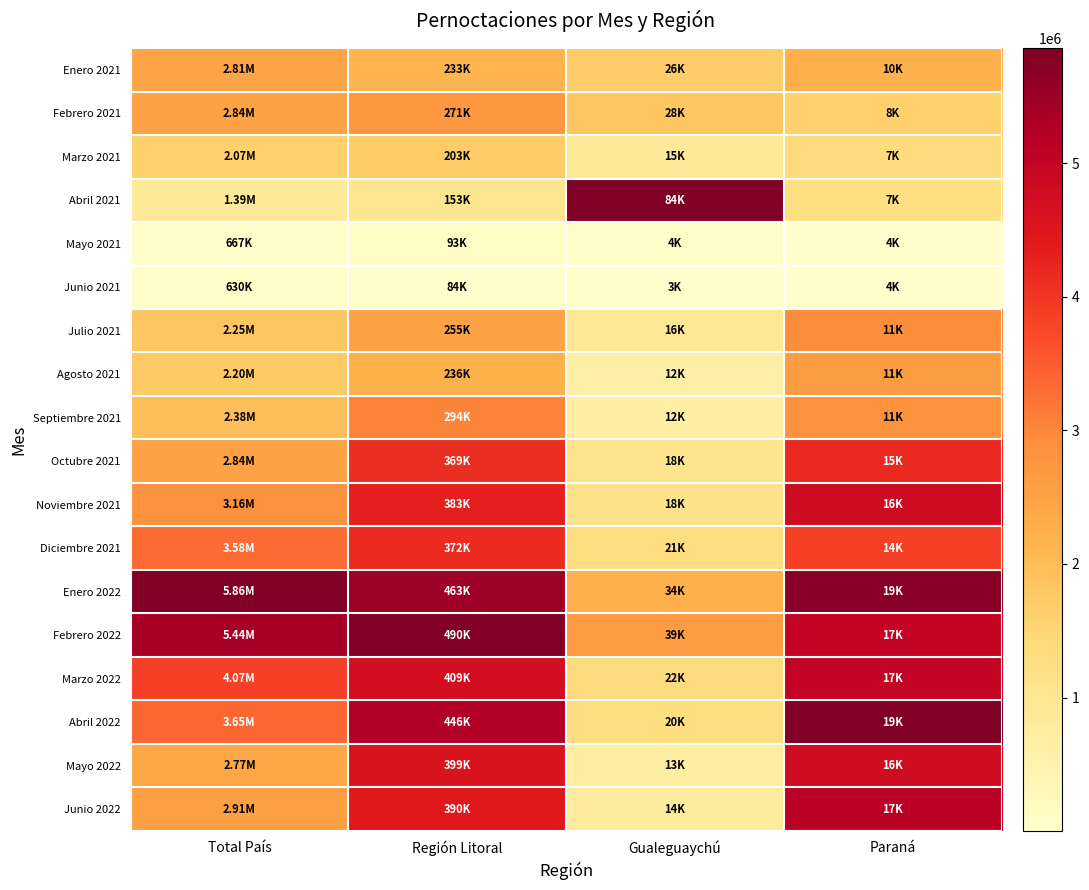

Reading left to right, transcribe all the data shown in this chart.

Enero 2021: Total País=0.4	Región Litoral=0.4	Gualeguaychú=0.3	Paraná=0.4
Febrero 2021: Total País=0.4	Región Litoral=0.5	Gualeguaychú=0.3	Paraná=0.3
Marzo 2021: Total País=0.3	Región Litoral=0.3	Gualeguaychú=0.1	Paraná=0.2
Abril 2021: Total País=0.1	Región Litoral=0.2	Gualeguaychú=1.0	Paraná=0.2
Mayo 2021: Total País=0.0	Región Litoral=0.0	Gualeguaychú=0.0	Paraná=0.0
Junio 2021: Total País=0.0	Región Litoral=0.0	Gualeguaychú=0.0	Paraná=0.0
Julio 2021: Total País=0.3	Región Litoral=0.4	Gualeguaychú=0.2	Paraná=0.5
Agosto 2021: Total País=0.3	Región Litoral=0.4	Gualeguaychú=0.1	Paraná=0.4
Septiembre 2021: Total País=0.3	Región Litoral=0.5	Gualeguaychú=0.1	Paraná=0.5
Octubre 2021: Total País=0.4	Región Litoral=0.7	Gualeguaychú=0.2	Paraná=0.7
Noviembre 2021: Total País=0.5	Región Litoral=0.7	Gualeguaychú=0.2	Paraná=0.8
Diciembre 2021: Total País=0.6	Región Litoral=0.7	Gualeguaychú=0.2	Paraná=0.7
Enero 2022: Total País=1.0	Región Litoral=0.9	Gualeguaychú=0.4	Paraná=1.0
Febrero 2022: Total País=0.9	Región Litoral=1.0	Gualeguaychú=0.4	Paraná=0.9
Marzo 2022: Total País=0.7	Región Litoral=0.8	Gualeguaychú=0.2	Paraná=0.8
Abril 2022: Total País=0.6	Región Litoral=0.9	Gualeguaychú=0.2	Paraná=1.0
Mayo 2022: Total País=0.4	Región Litoral=0.8	Gualeguaychú=0.1	Paraná=0.8
Junio 2022: Total País=0.4	Región Litoral=0.8	Gualeguaychú=0.1	Paraná=0.9